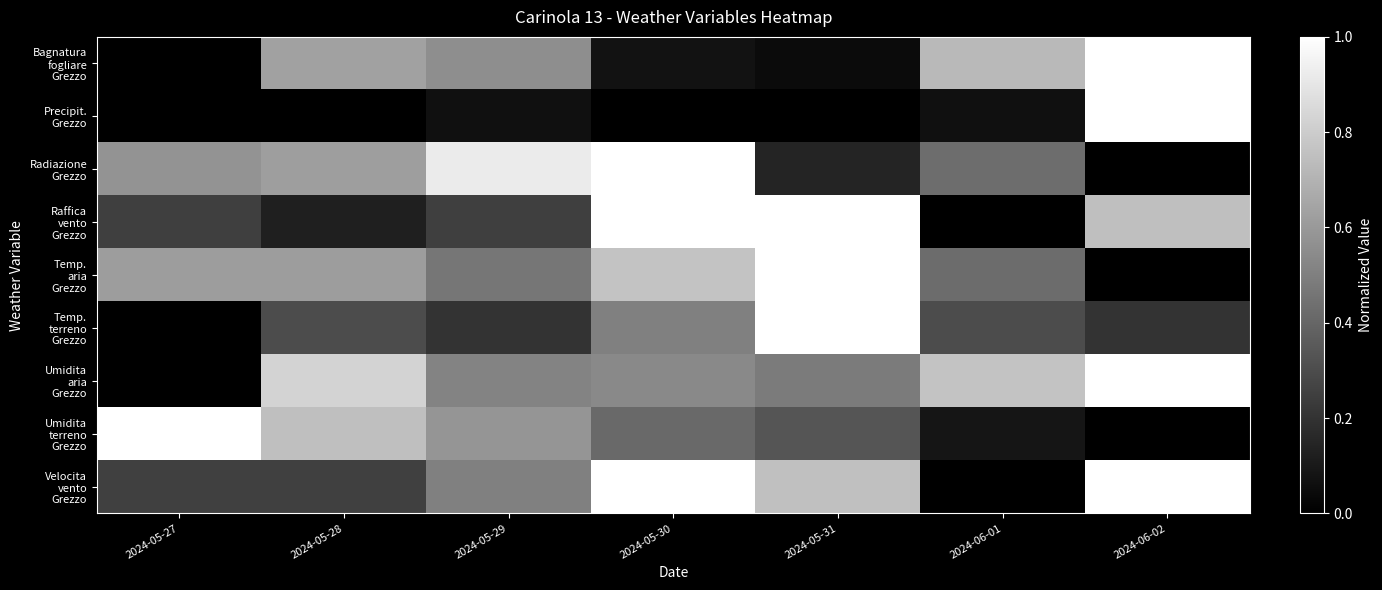

Rank the series at 2024-05-31 from highest to lowest value.

Raffica vento Grezzo, Temp. aria Grezzo, Temp. terreno Grezzo, Velocita vento Grezzo, Umidita aria Grezzo, Umidita terreno Grezzo, Radiazione Grezzo, Bagnatura fogliare Grezzo, Precipit. Grezzo